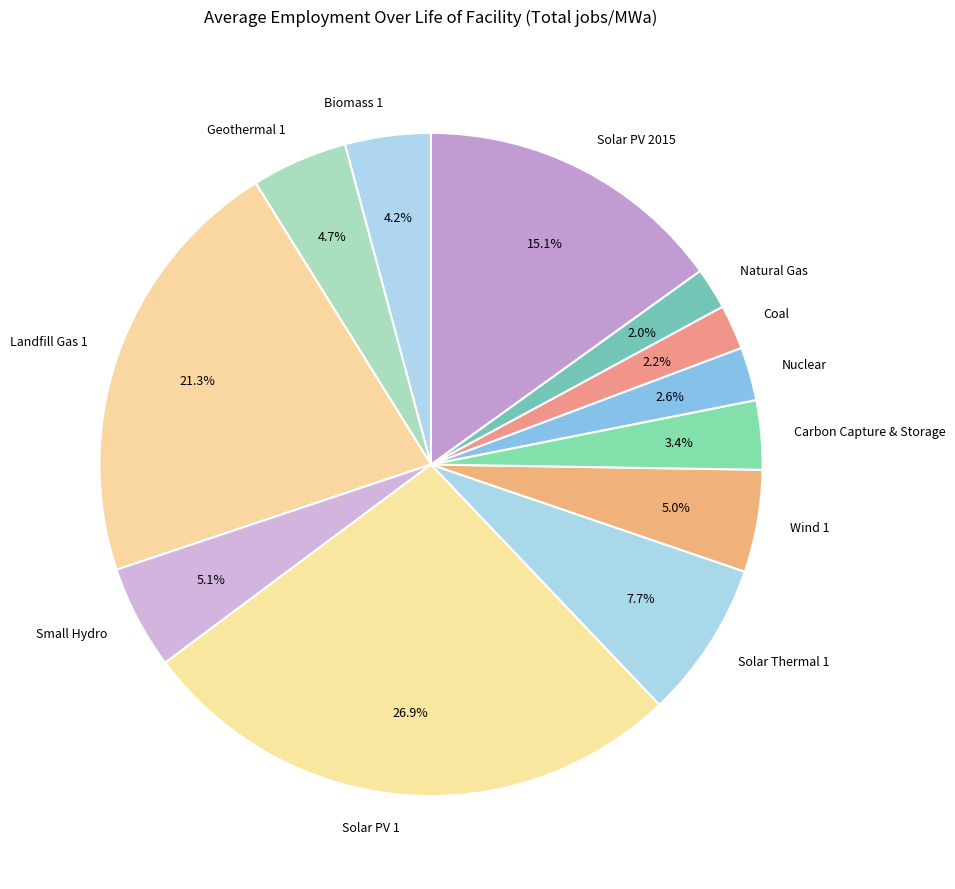

Which has a higher value, Solar PV 2015 or Natural Gas?

Solar PV 2015